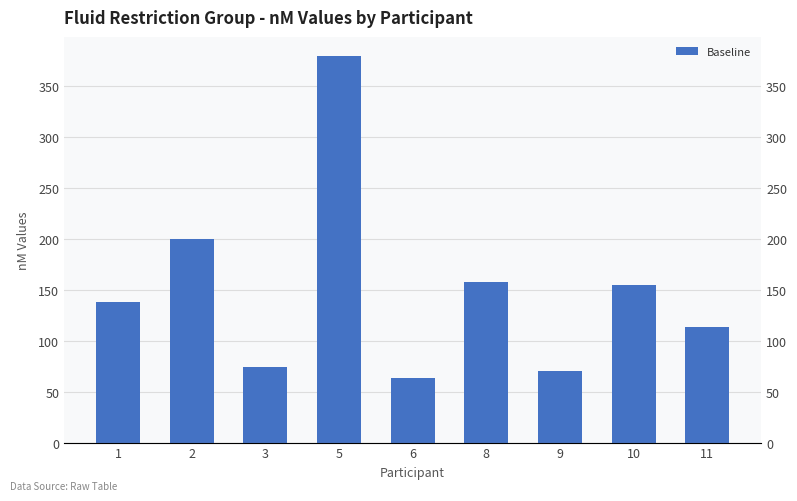

The chart shows a value of 69.7 at 9. True or false?

True